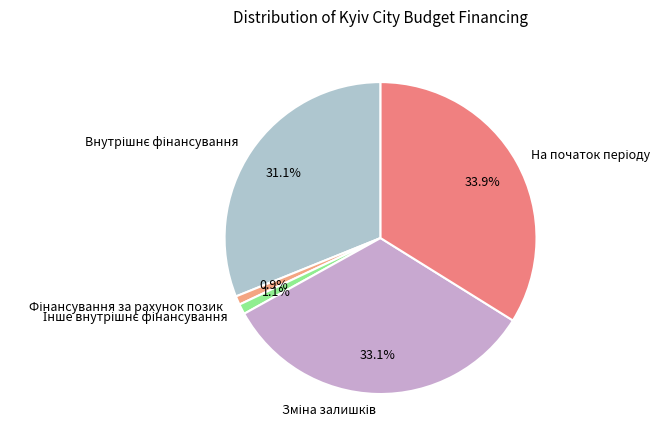

Is there a majority slice in this chart?

No